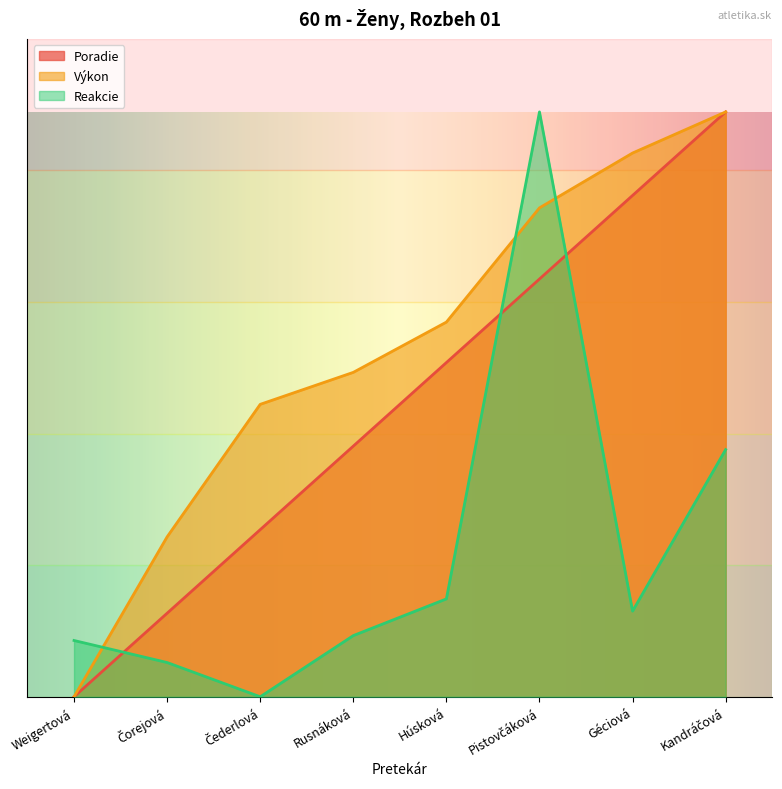

Does the chart have visible grid lines?

No